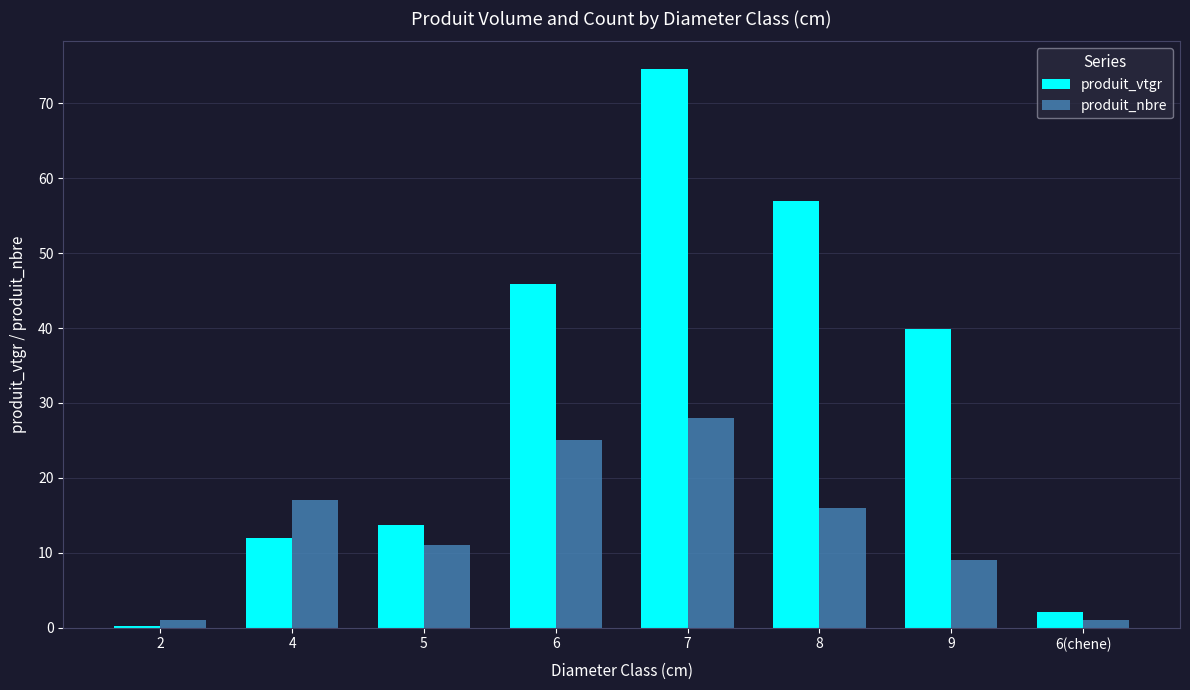

At which label does produit_nbre reach its peak?

7